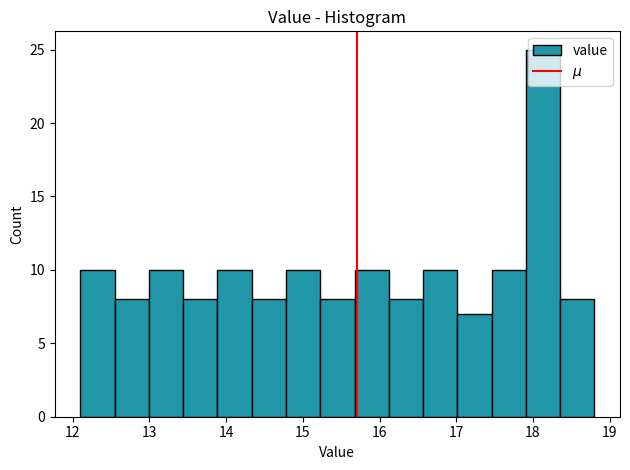

Reading left to right, transcribe this chart: for each bar, give the range it covers on the x-axis and its height. Neither the bar edges nor the heights are printed on the chart, so give them approximately, as read against the axes.

12.1 to 12.5: 10
12.5 to 13.0: 8
13.0 to 13.4: 10
13.4 to 13.9: 8
13.9 to 14.3: 10
14.3 to 14.8: 8
14.8 to 15.2: 10
15.2 to 15.7: 8
15.7 to 16.1: 10
16.1 to 16.6: 8
16.6 to 17.0: 10
17.0 to 17.5: 7
17.5 to 17.9: 10
17.9 to 18.4: 25
18.4 to 18.8: 8